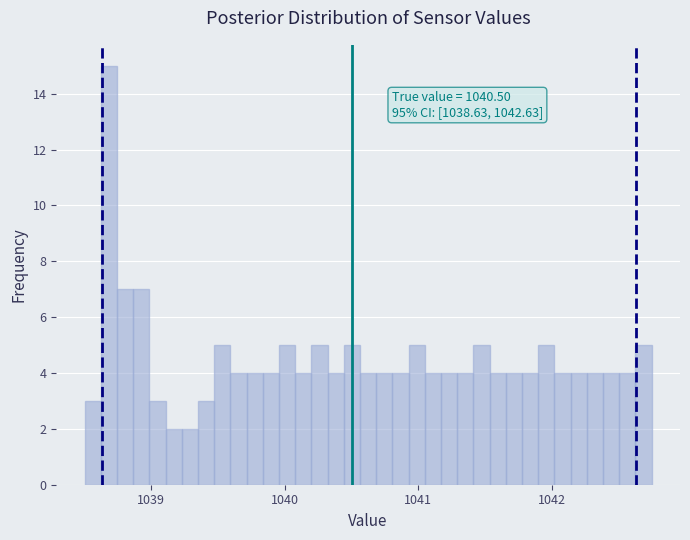

Read against the x-axis, roughly where is the centre of the tallest bar?

1038.7